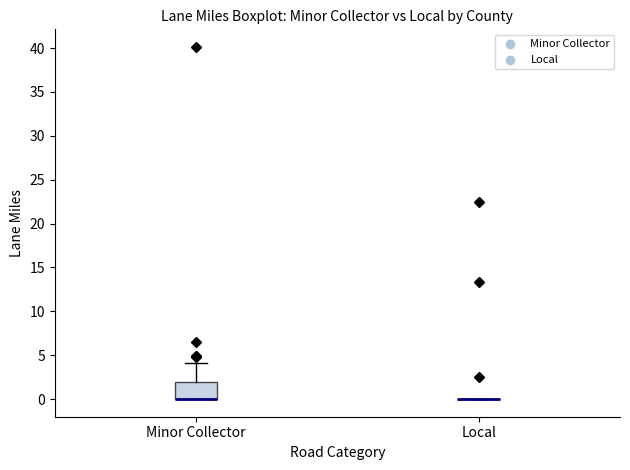

Reading left to right, read every box against the y-axis: the position of its median line, the range the box covers, and the ends of its whiskers. The values are not printed on the chart, so give them approximately, as read against the axis.

Minor Collector: median 0 (drawn on the box's lower edge), box 0 to 2, whiskers 0 to 4
Local: box collapsed to a line at 0, whiskers 0 to 0